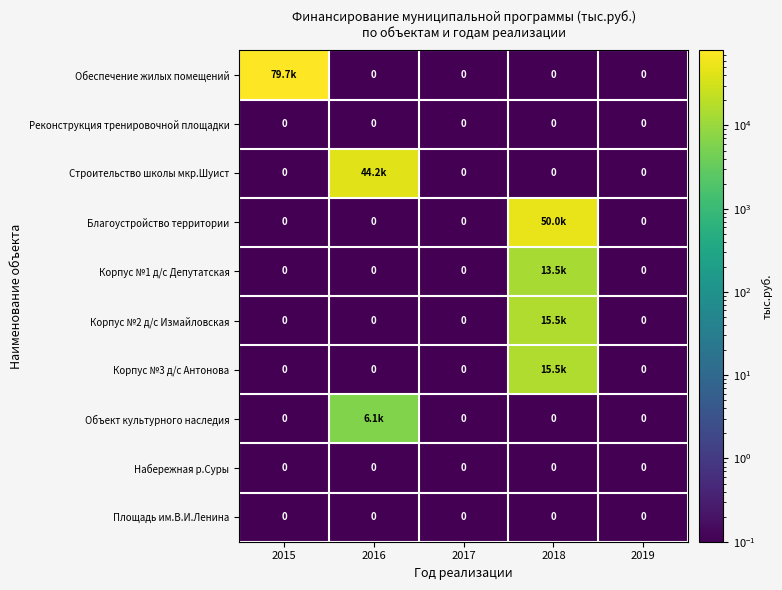

Is it true that Площадь им.В.И.Ленина equals 0.0 at 2019?

True